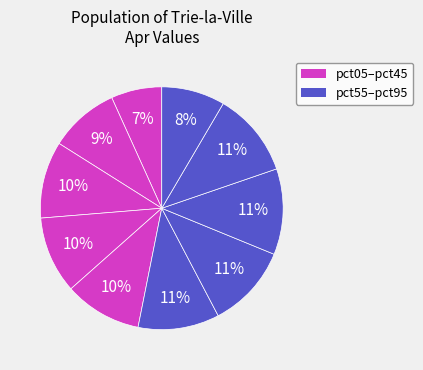

To the nearest percent, what is the average slice percentage?

10%